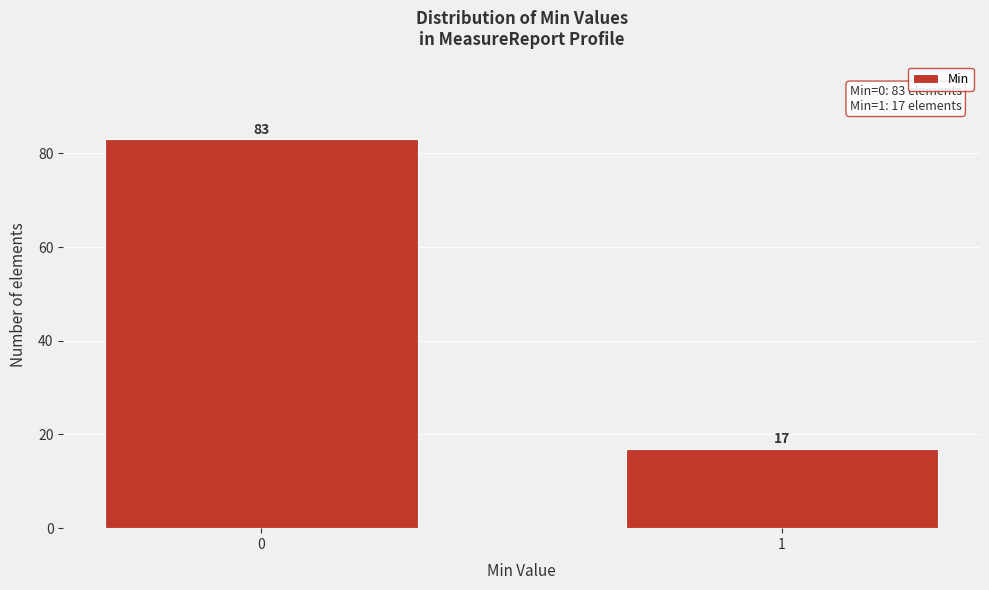

Reading left to right, what are all the values shown in this chart?

83	17